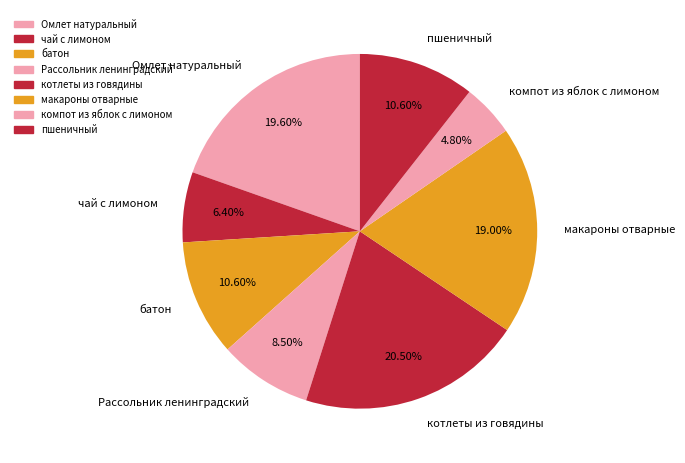

What is the ratio of the value at пшеничный to the value at Омлет натуральный?

0.5